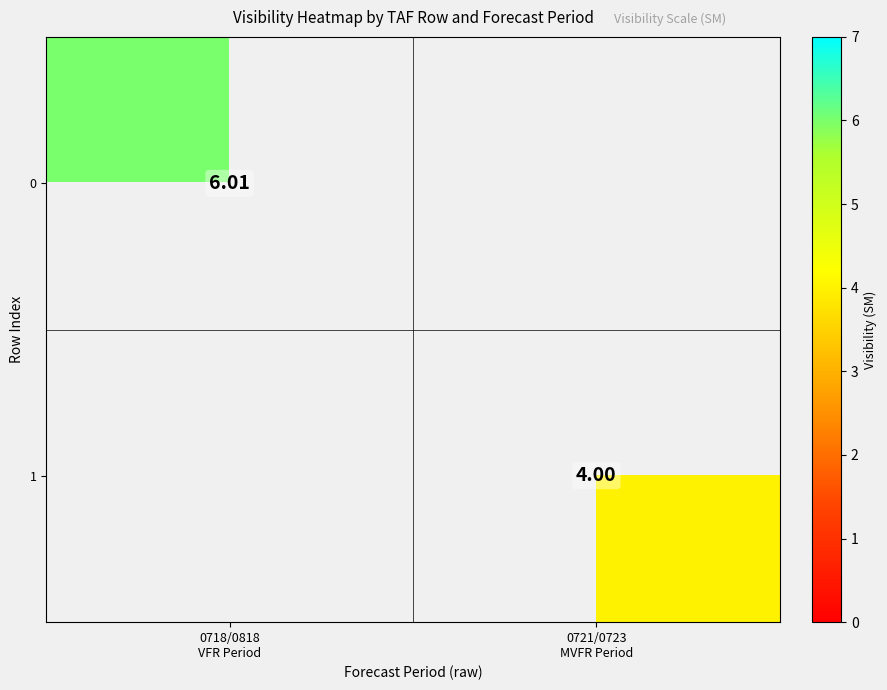

Is the value of 0 at 0721/0723 MVFR Period greater than the value of 1 at 0721/0723 MVFR Period?

No